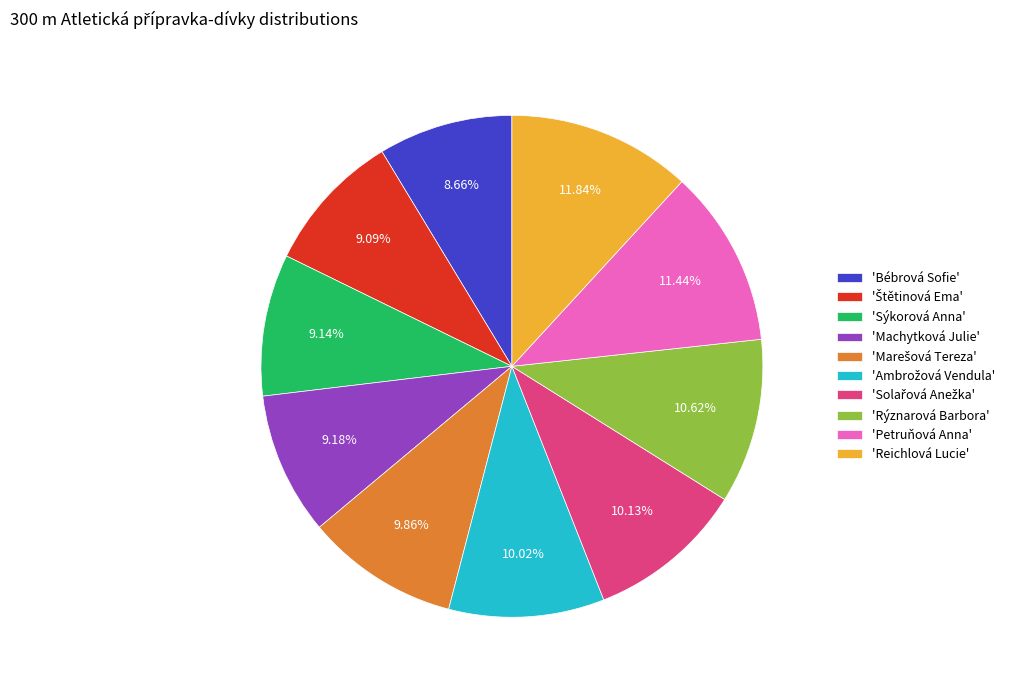

Is 'Reichlová Lucie' the majority of the pie?

No